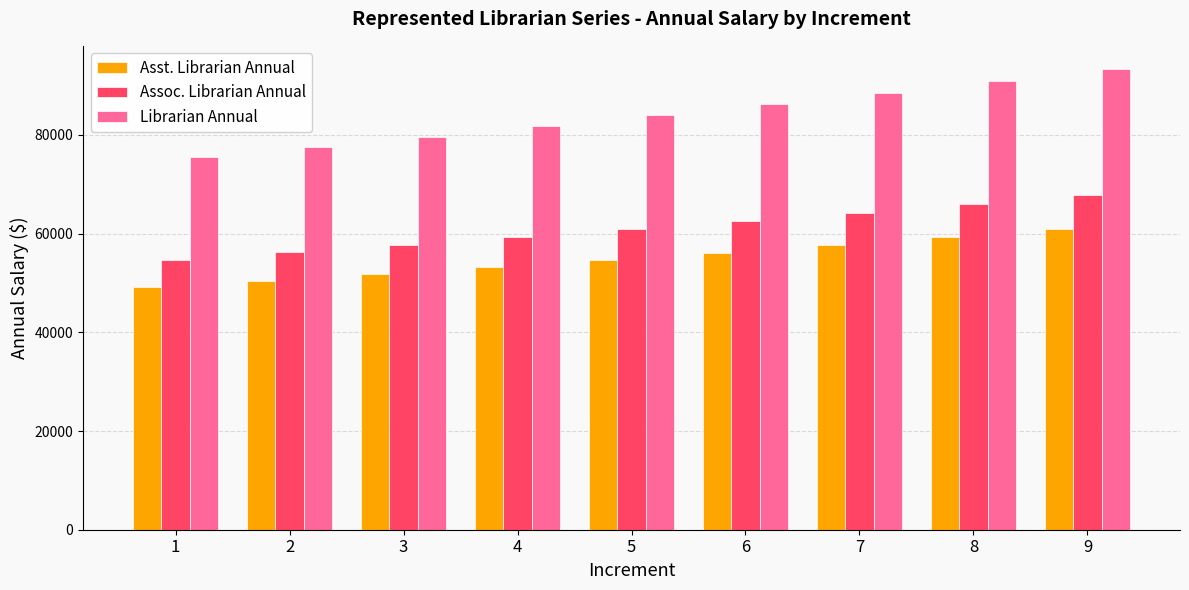

Which series changed the most between 4 and 9?

Librarian Annual